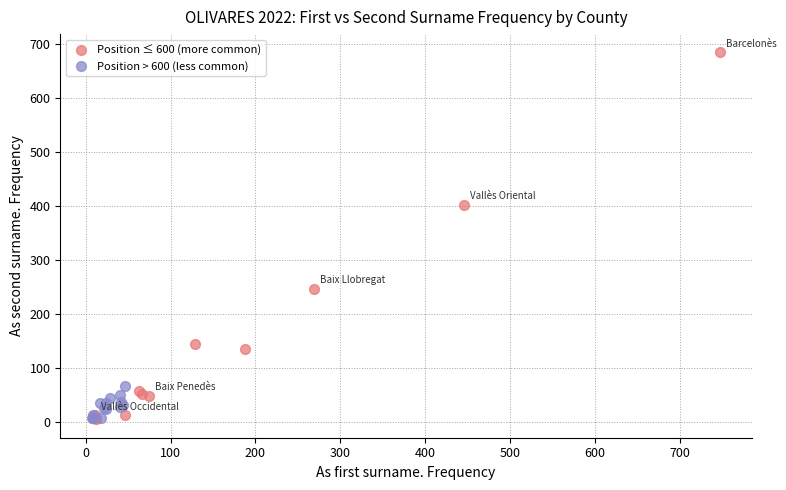

Which series has the largest Y range (max minus min)?

Position ≤ 600 (more common)